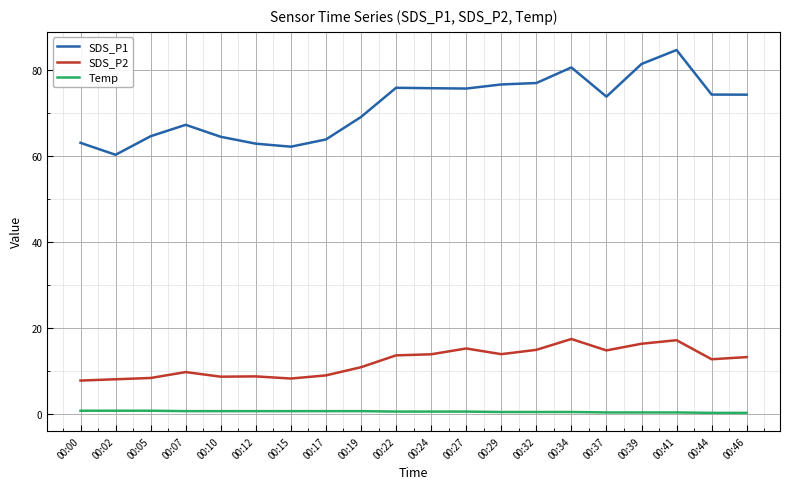

What is the minimum value shown in the chart?

0.3